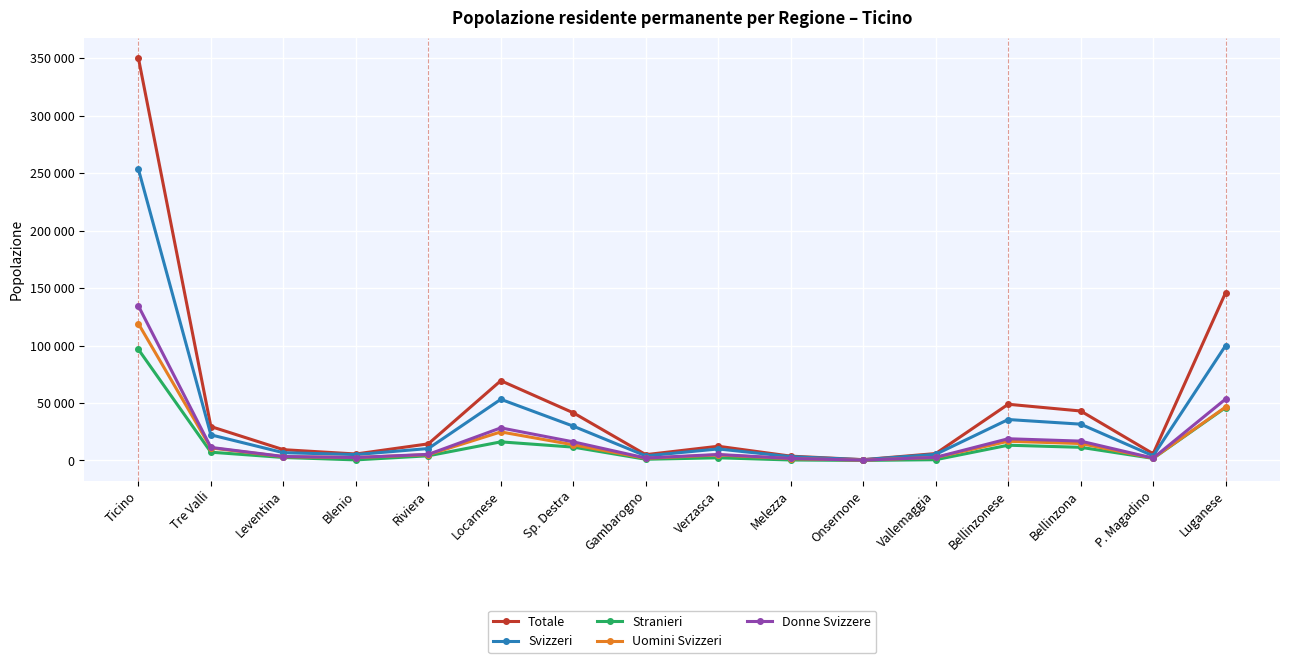

The value of Stranieri at Blenio is 844. True or false?

False